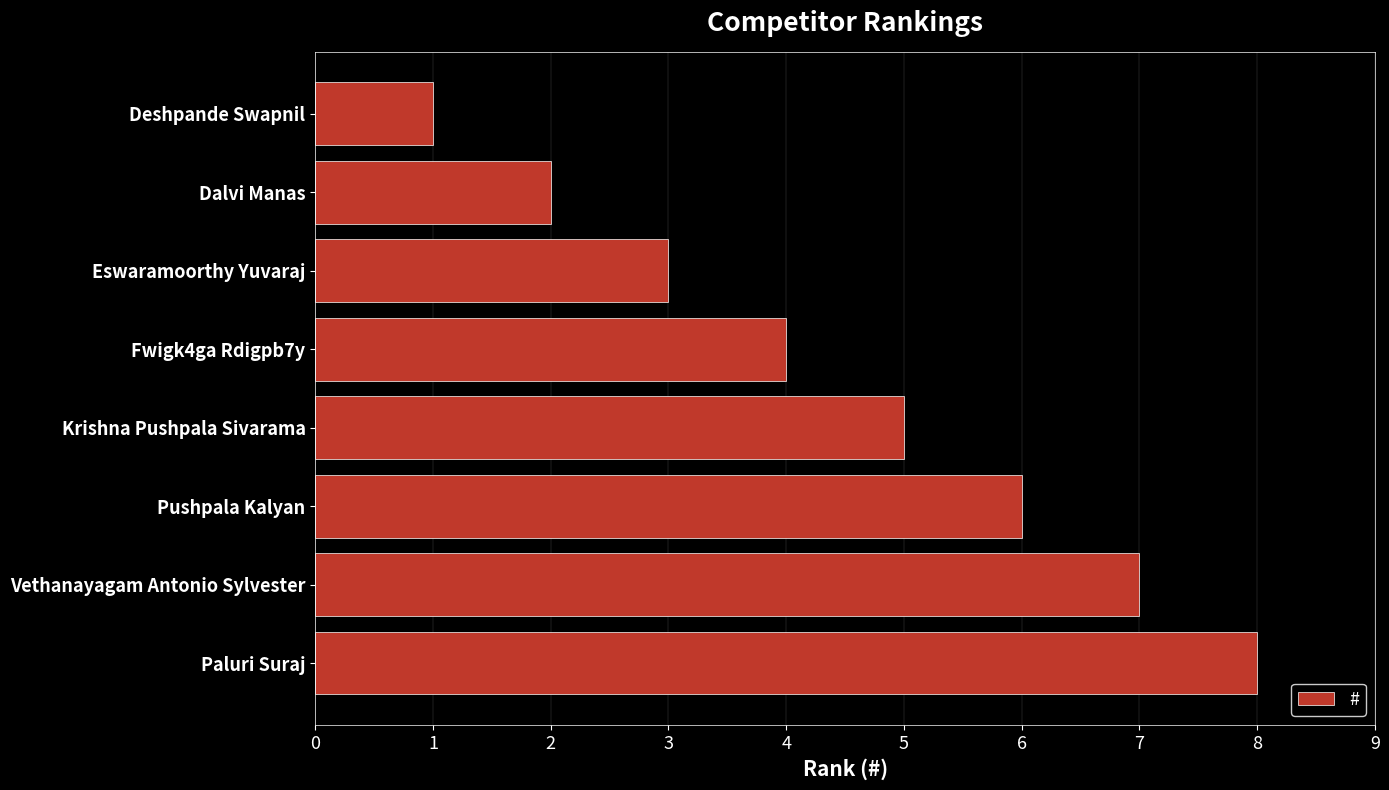

Which has a higher value, Fwigk4ga Rdigpb7y or Krishna Pushpala Sivarama?

Krishna Pushpala Sivarama